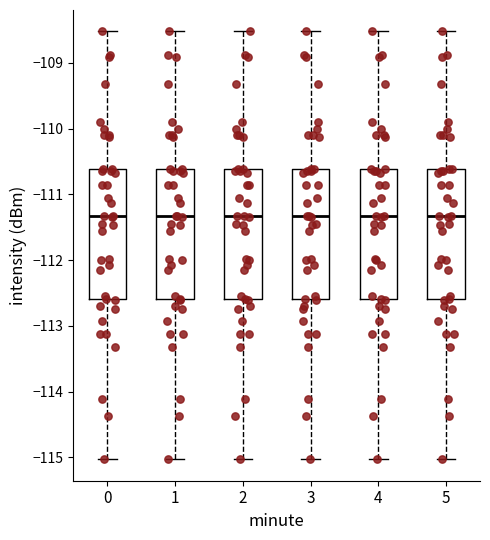

Reading left to right, transcribe this box plot: for each box, give where its median line is, the range the box spans, and where its two whiskers end, as read against the y-axis. The values are not printed on the chart, so give them approximately, as read against the axis.

0: median -111.3, box -112.6 to -110.6, whiskers -115.0 to -108.5
1: median -111.3, box -112.6 to -110.6, whiskers -115.0 to -108.5
2: median -111.3, box -112.6 to -110.6, whiskers -115.0 to -108.5
3: median -111.3, box -112.6 to -110.6, whiskers -115.0 to -108.5
4: median -111.3, box -112.6 to -110.6, whiskers -115.0 to -108.5
5: median -111.3, box -112.6 to -110.6, whiskers -115.0 to -108.5